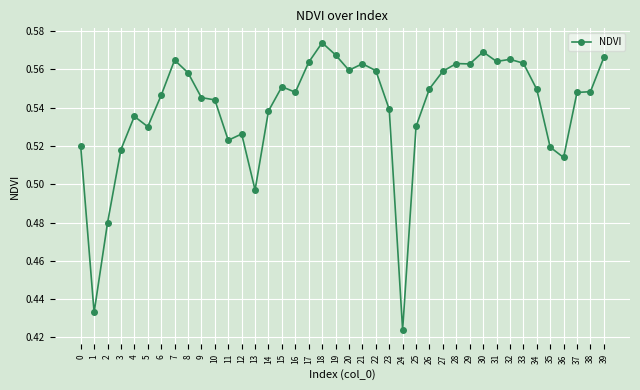

Which category has the highest value across all series?

18